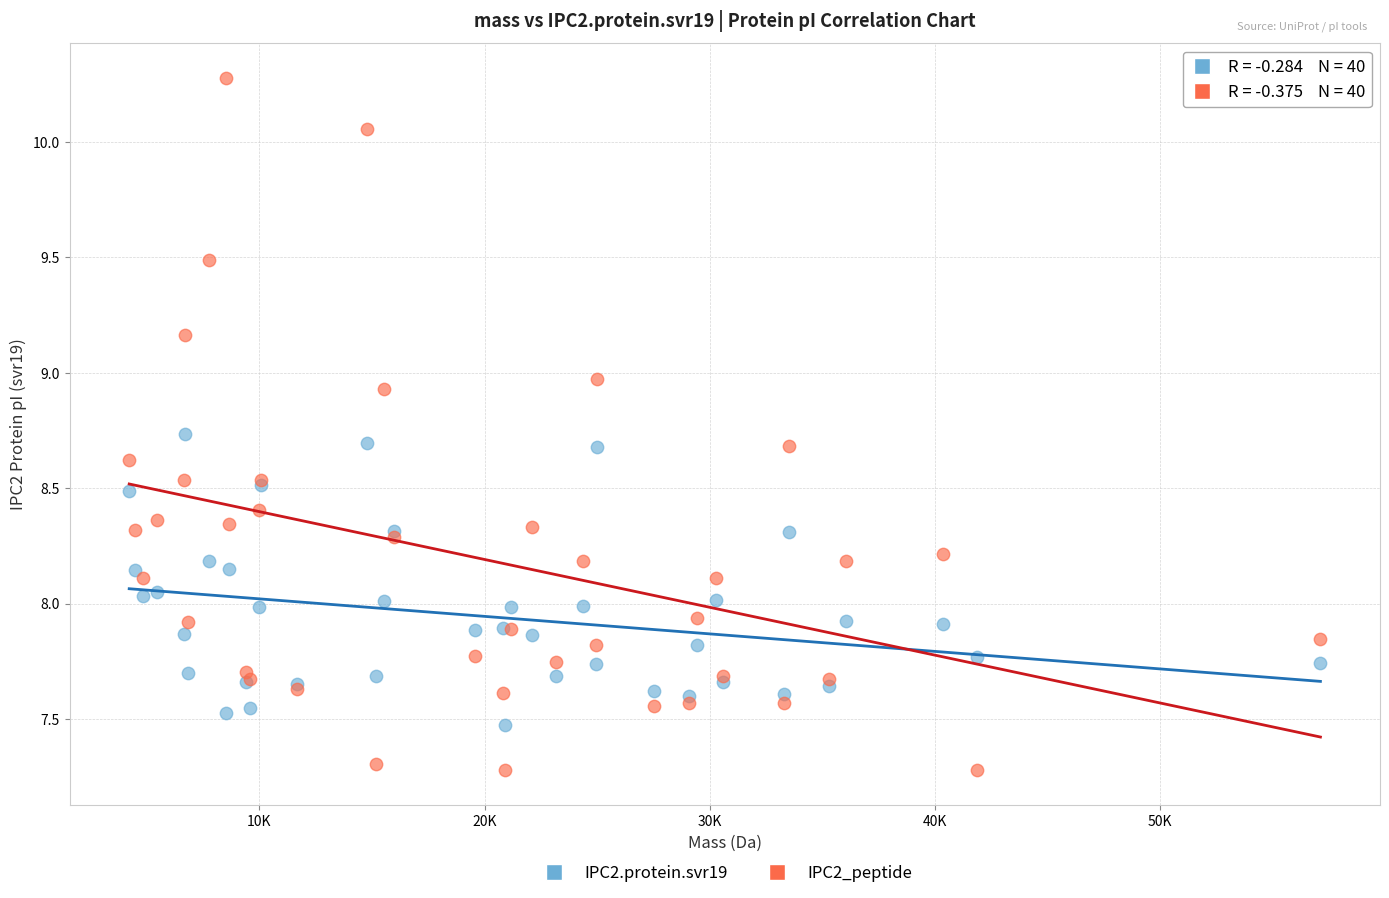

Which series has the widest spread of Y values?

IPC2_peptide